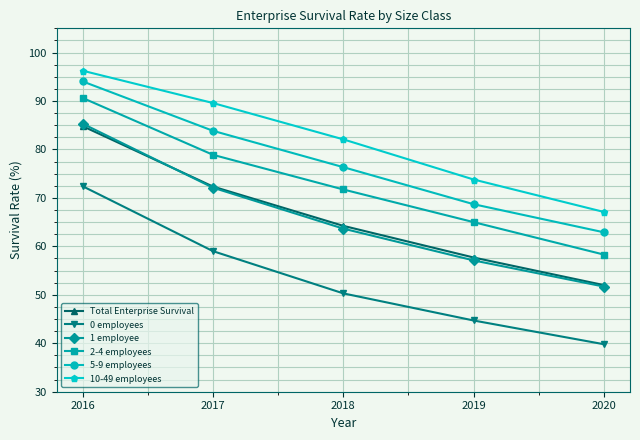

How many values in the Total Enterprise Survival series exceed 64?

3